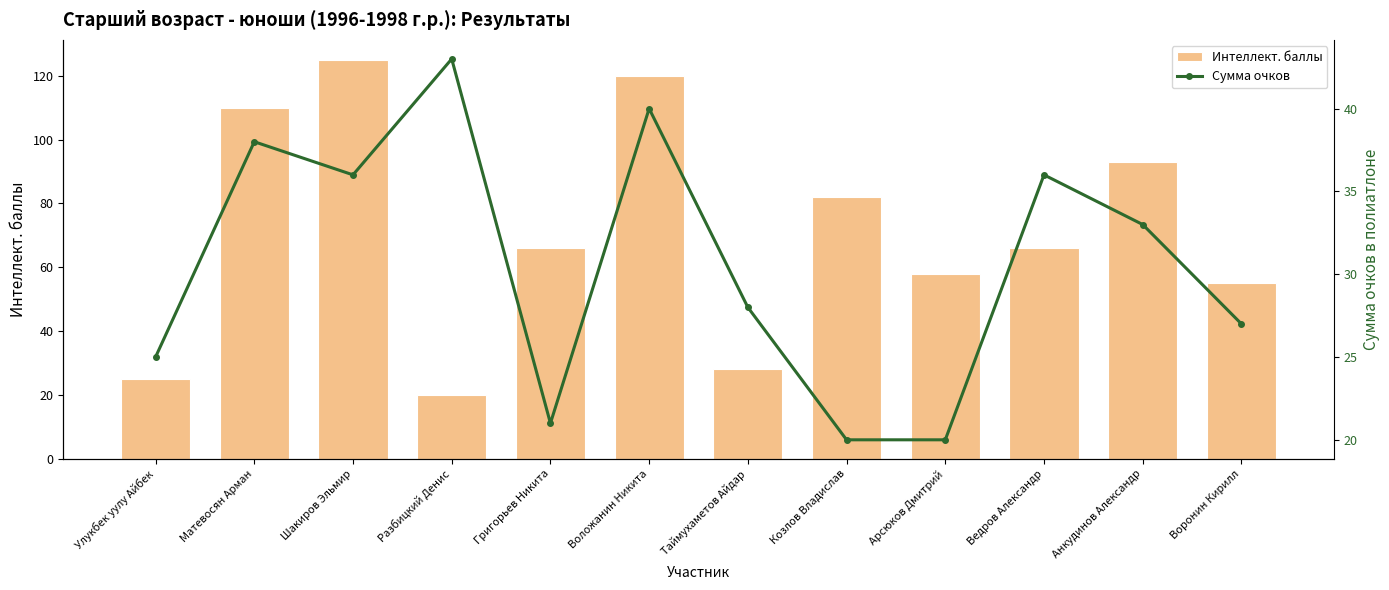

Reading left to right, extract all data points from this chart.

Интеллект. баллы: 25	110	125	20	66	120	28	82	58	66	93	55
Сумма очков: 25	38	36	43	21	40	28	20	20	36	33	27